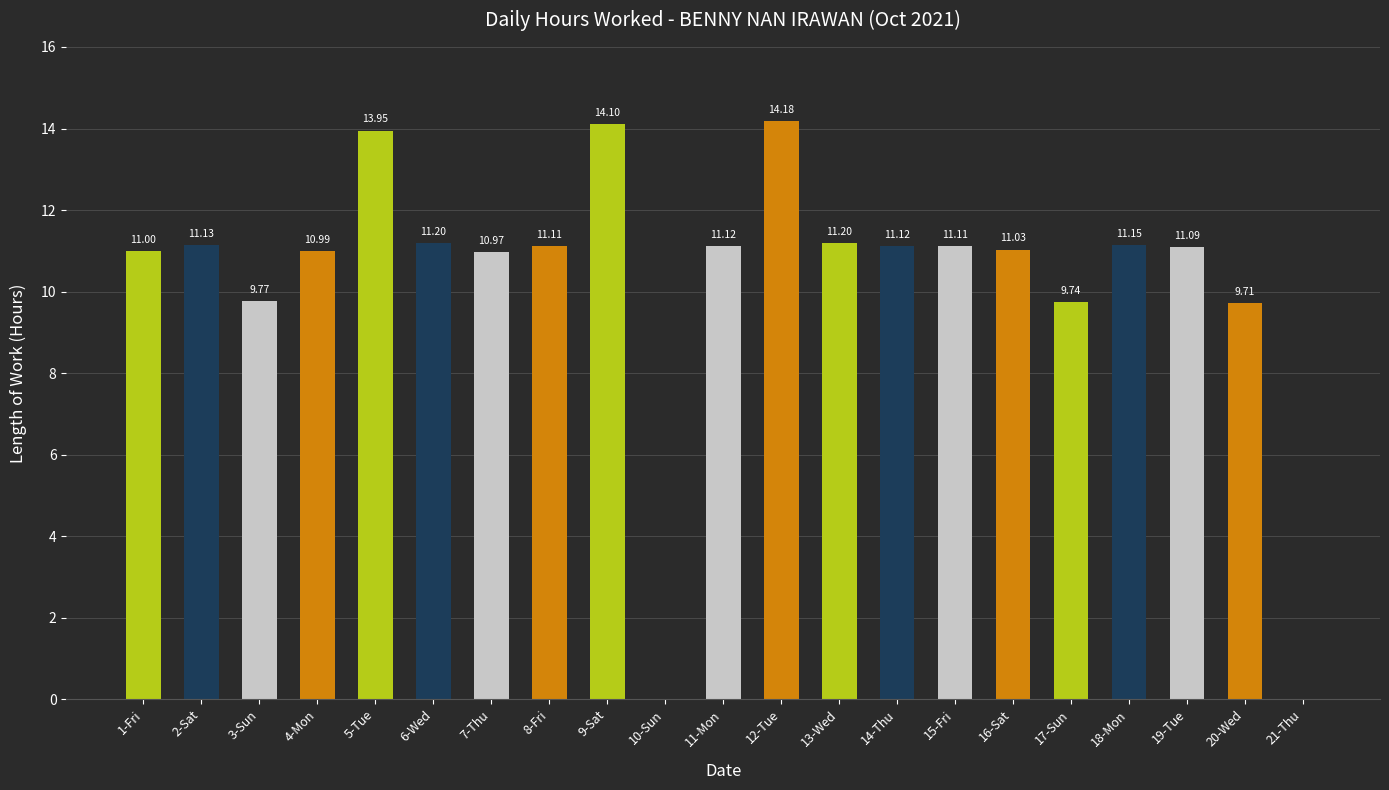

What is the change in value from 13-Wed to 16-Sat?

-0.2